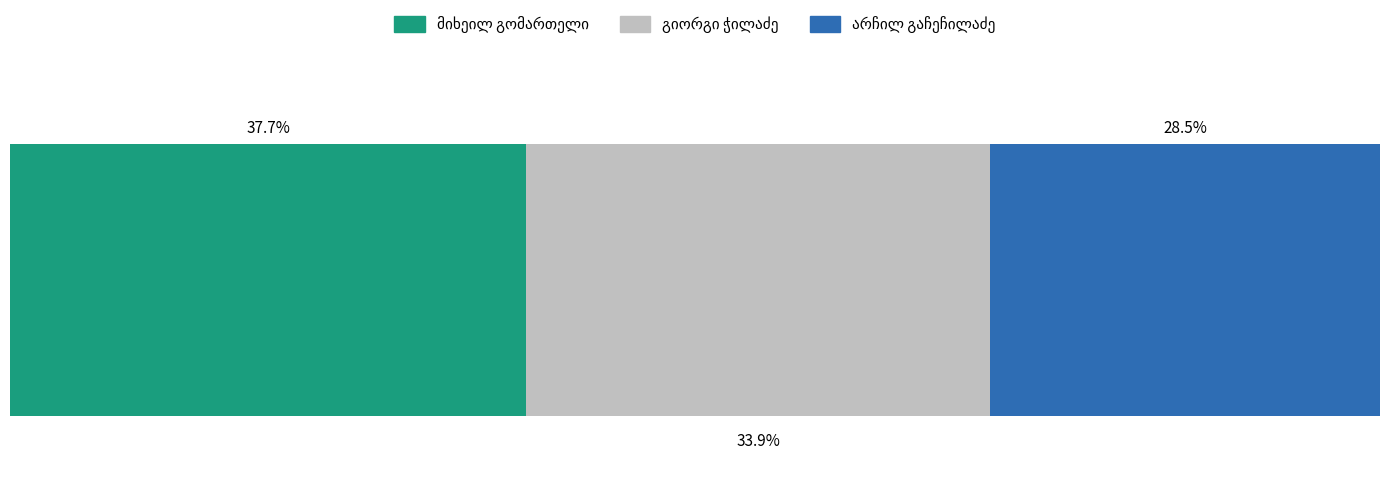

How many data points in სულ are above 39880?

7